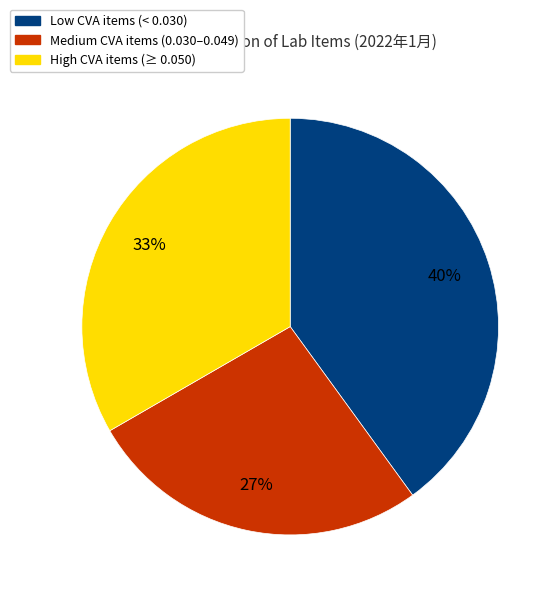

How many slices are in this pie chart?

3